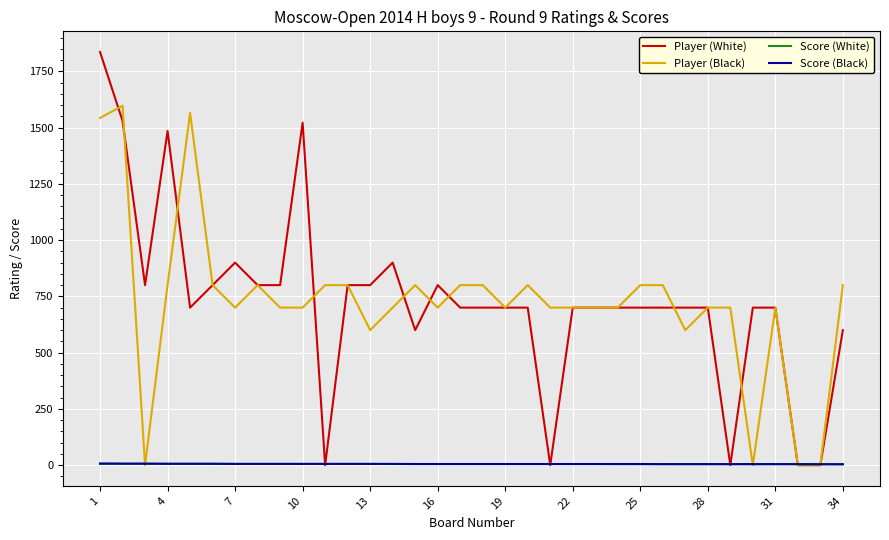

How many times do Player (Black) and Score (Black) cross each other?

6